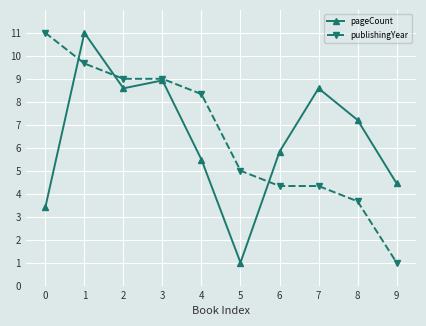

What are all the series names shown in the legend?

pageCount, publishingYear